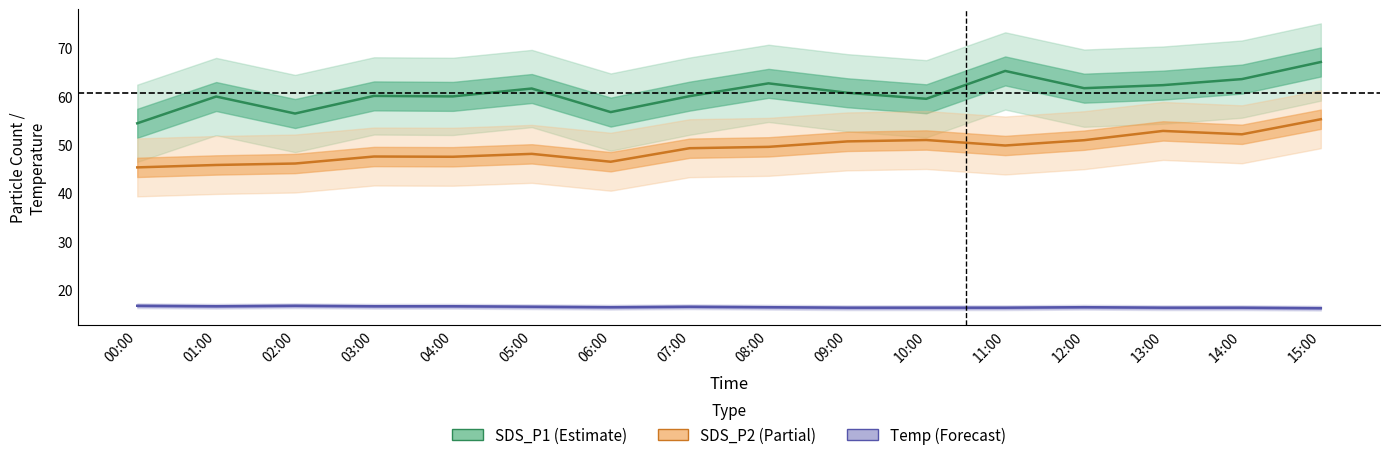

Is the value of Temp at 11:00 greater than the value of SDS_P1 at 08:00?

No